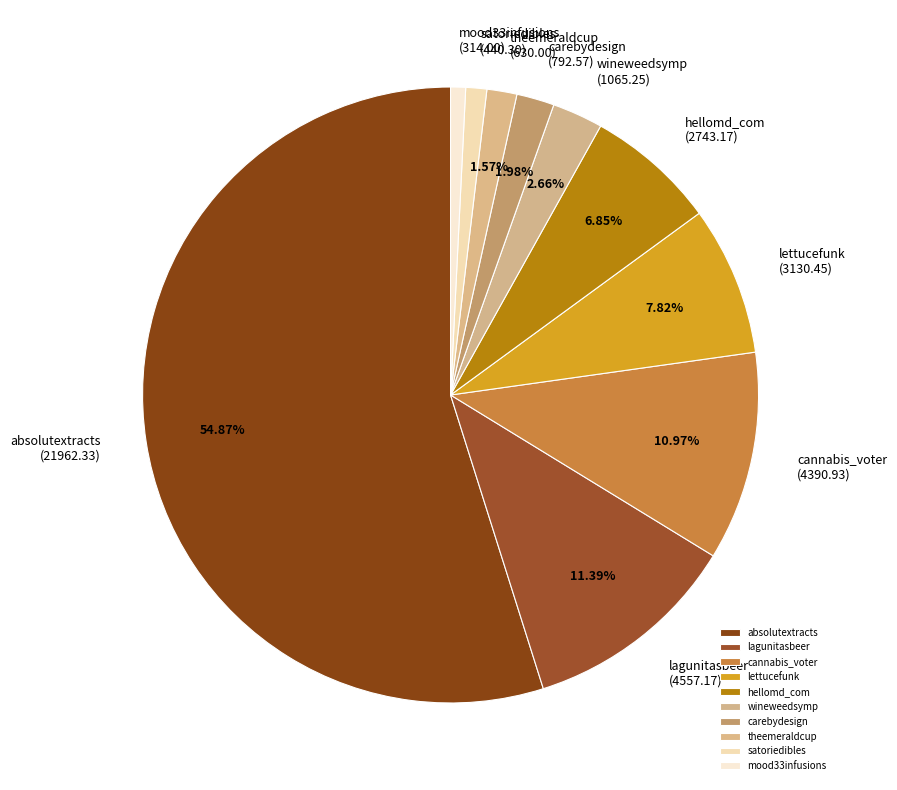

Do lettucefunk and absolutextracts together represent more than half of the pie?

Yes